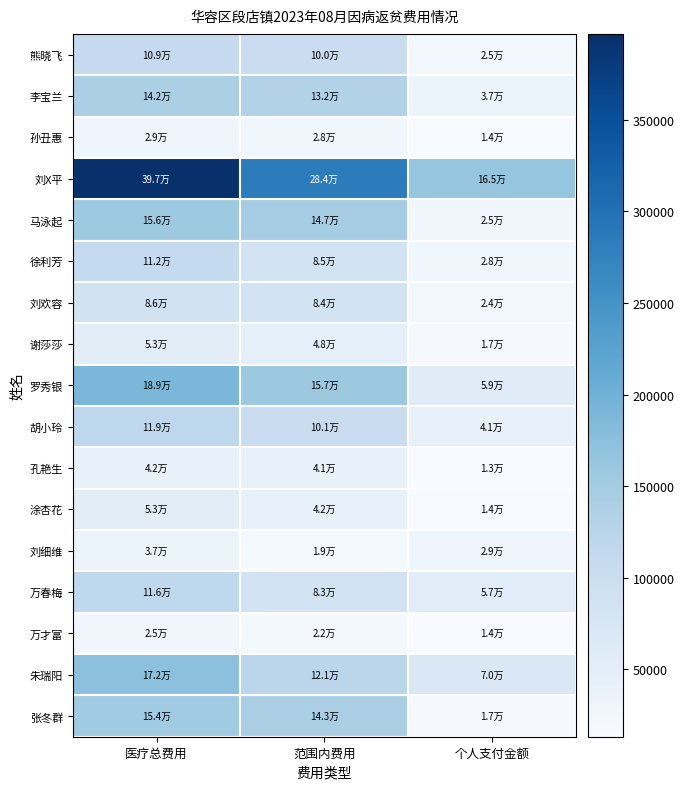

Which has a higher value, 医疗总费用 or 范围内费用?

医疗总费用